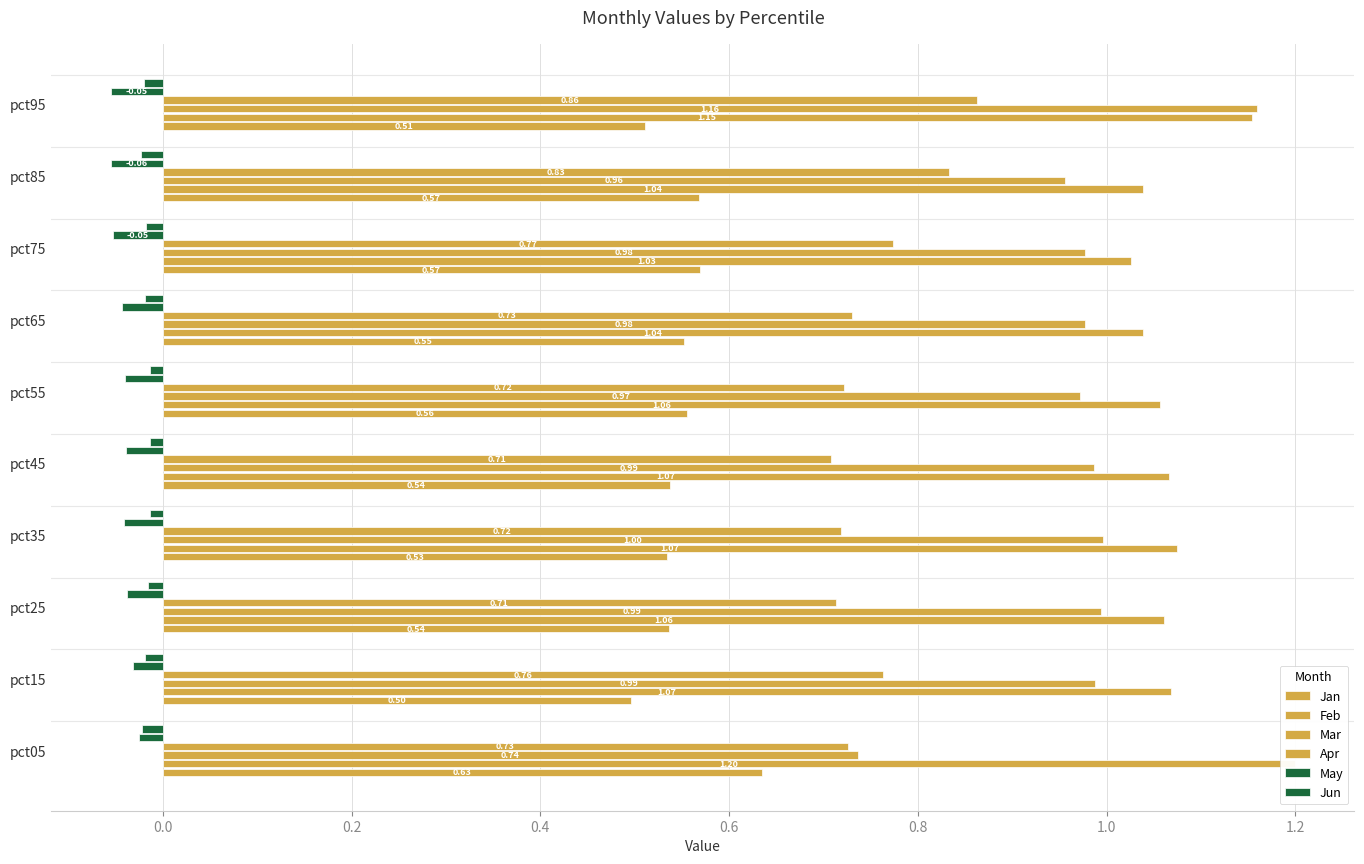

What is the difference between the second highest and minimum values in the Jan series?

0.1